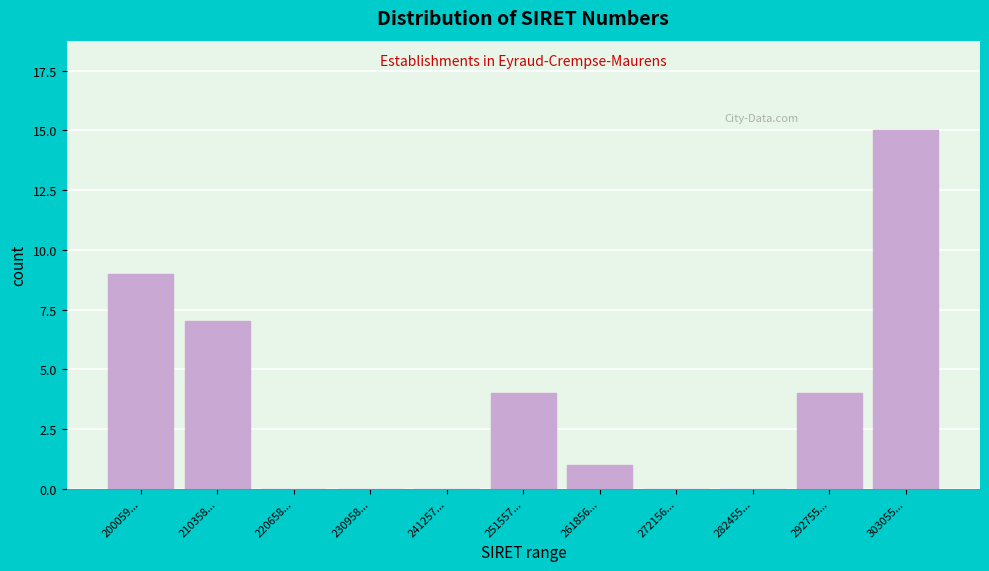

Reading left to right, transcribe all the data shown in this chart.

200059...=9	210358...=7	220658...=0	230958...=0	241257...=0	251557...=4	261856...=1	272156...=0	282455...=0	292755...=4	303055...=15